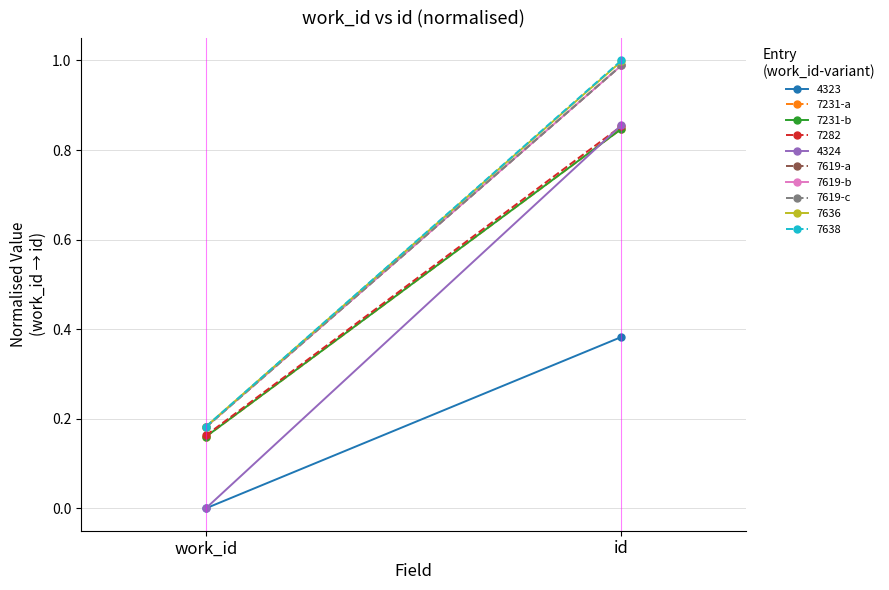

At which label does 7231-b reach its peak?

id